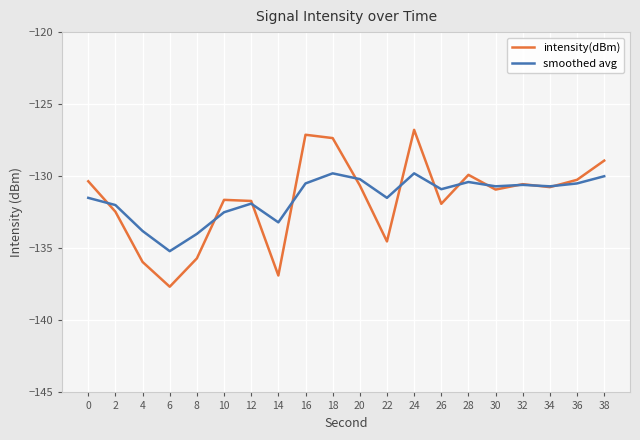

What is the maximum value for smoothed avg?

-129.8